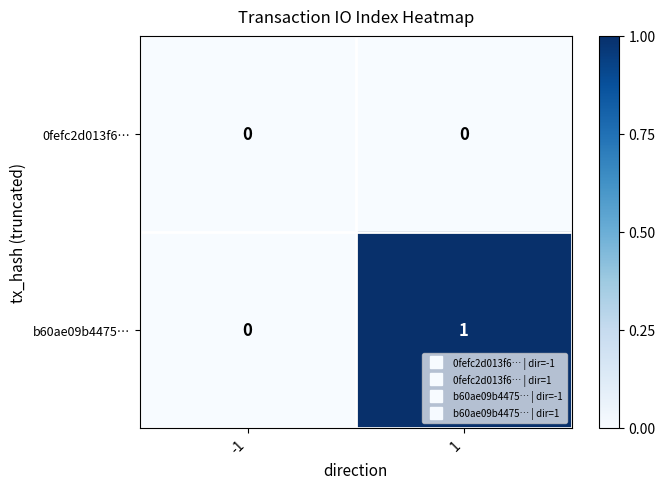

Reading left to right, what are all the values shown in this chart?

0fefc2d013f6…: 0	0
b60ae09b4475…: 0	1